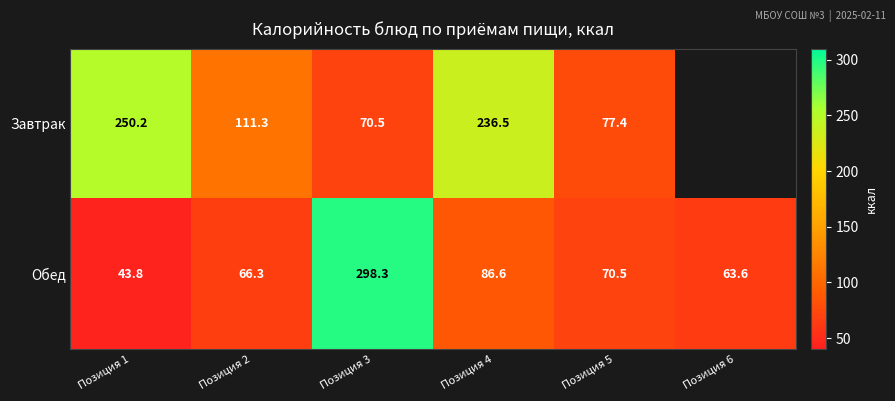

The value of Завтрак at Позиция 1 is 250.2. True or false?

True